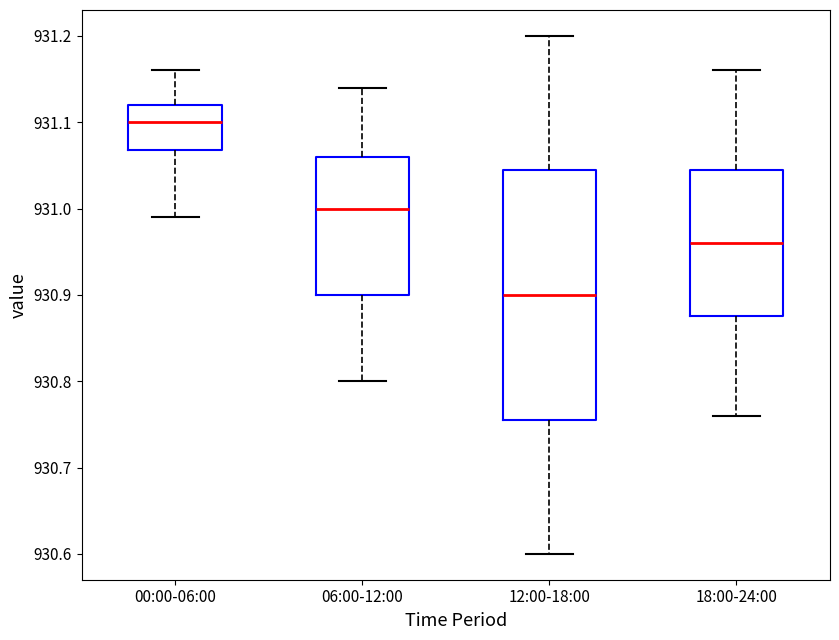

Which box has the lowest median line?

12:00-18:00